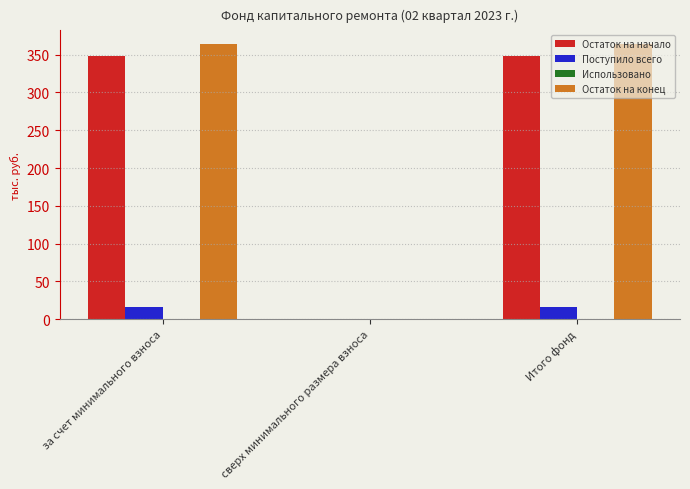

Between сверх минимального размера взноса and Итого фонд, which series saw the biggest shift?

Остаток на конец